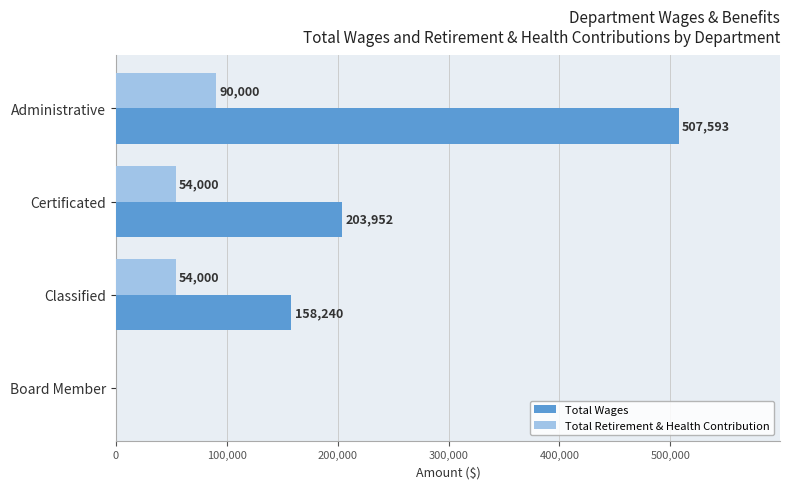

What is the greatest value displayed?

507593